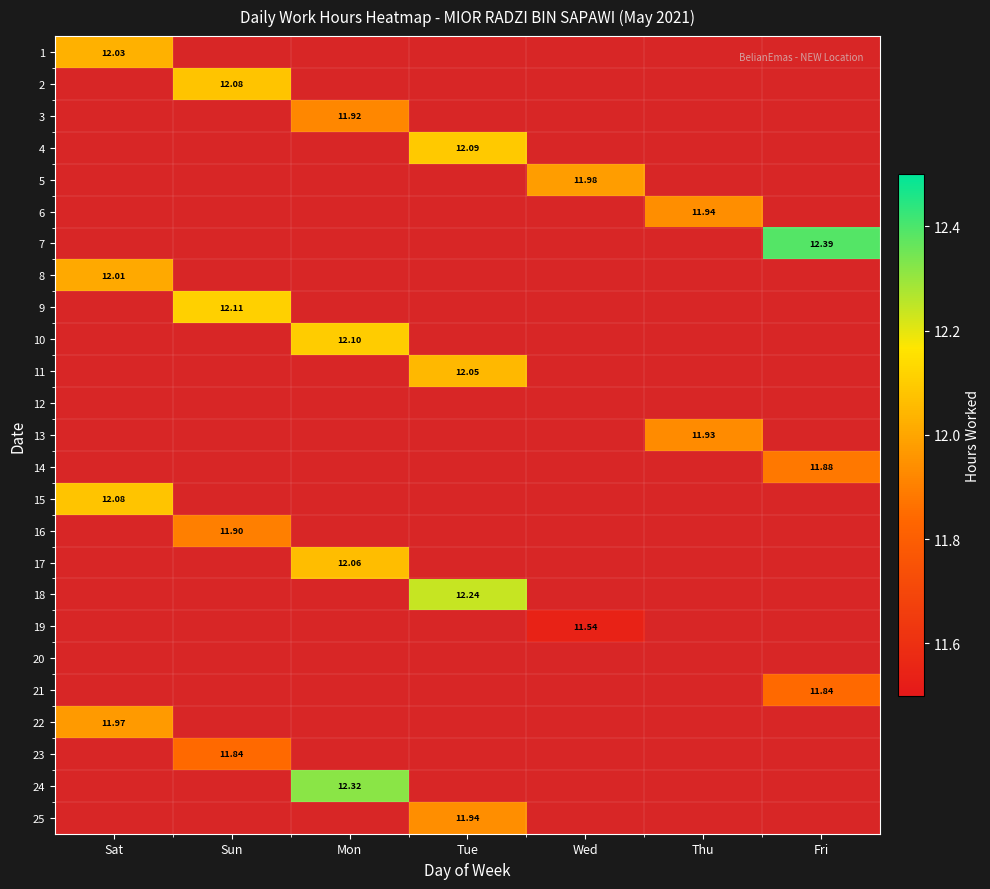

How many values in 21 are above zero?

1